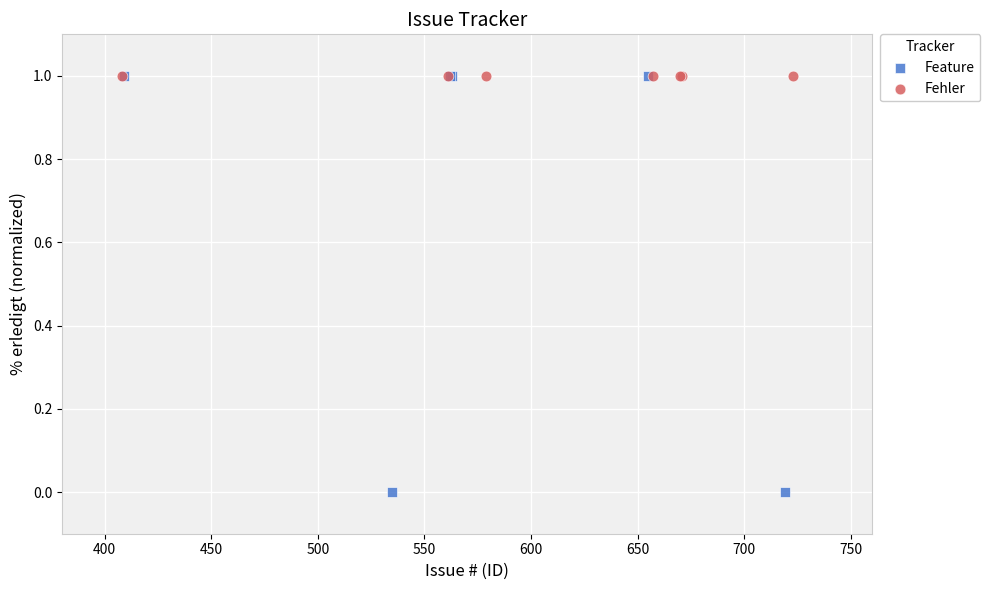

Which series contains the lowest Y value?

Feature